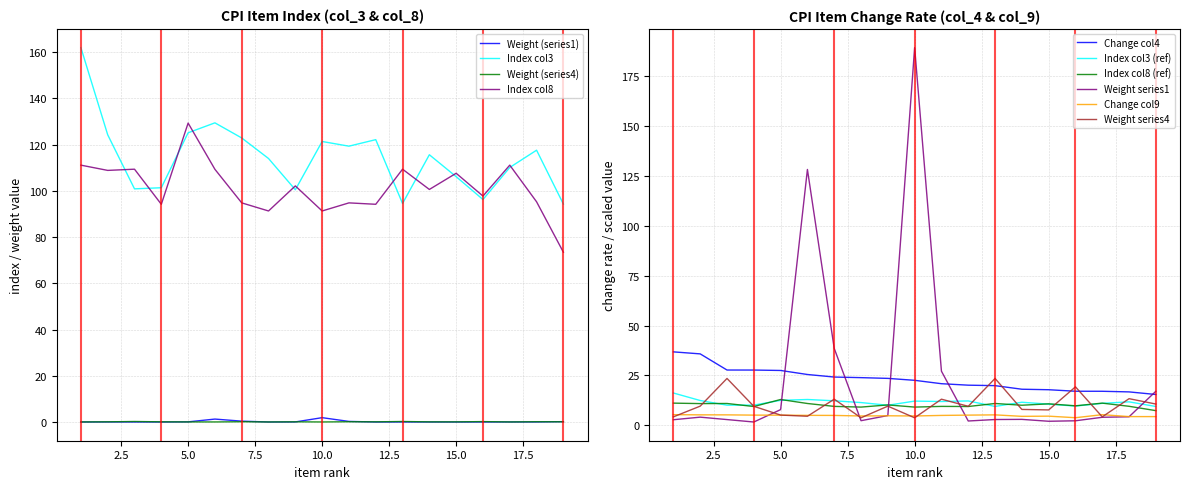

True or false: Change_col9 and Index_col3 intersect in this chart.

False